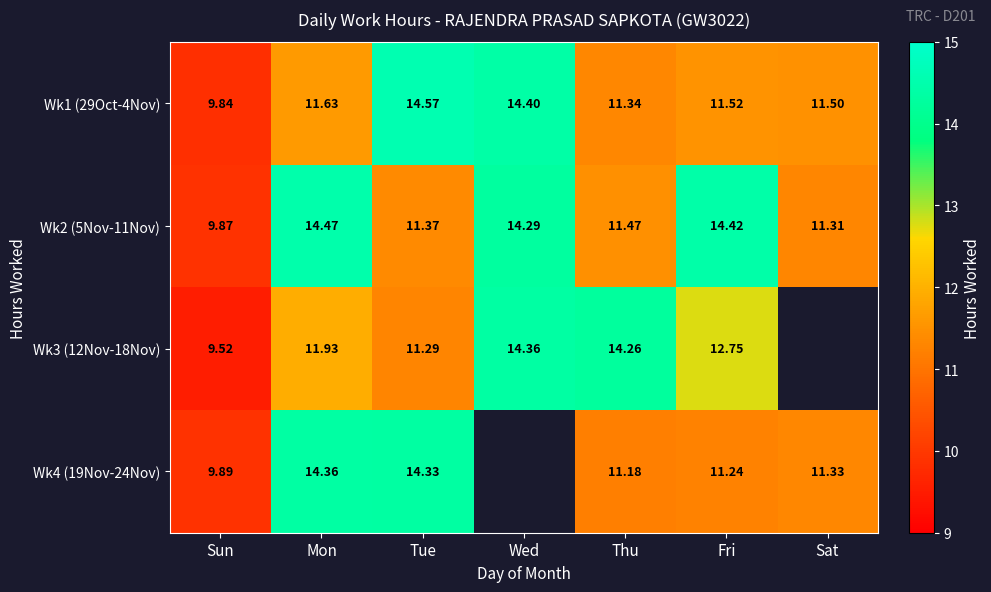

The value of Wk4 (19Nov-24Nov) at Mon is 3.9. True or false?

False